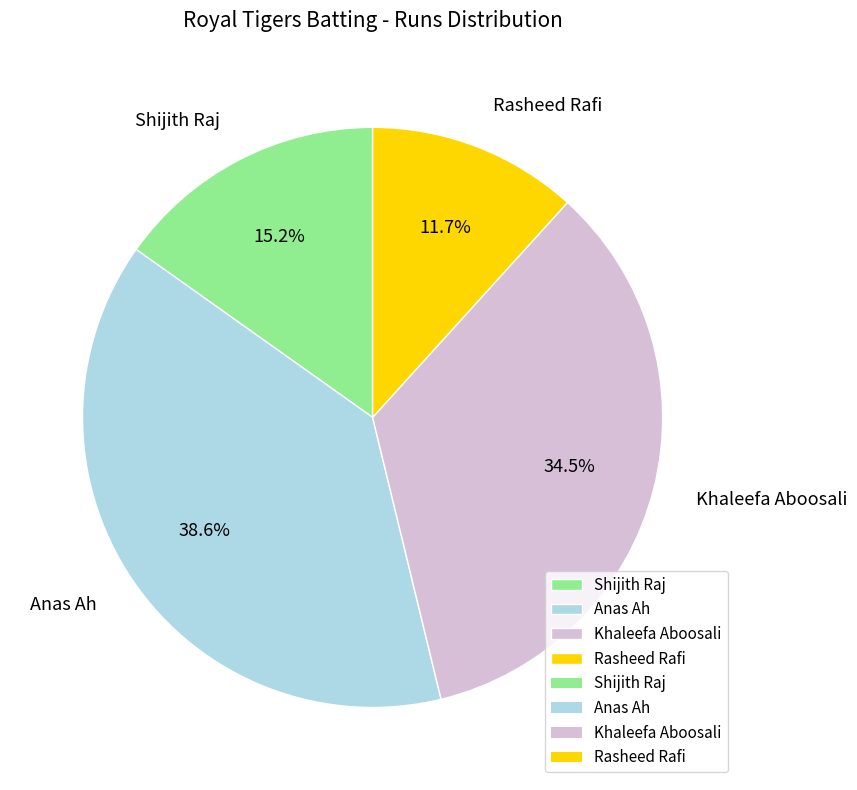

Which category has the smallest portion of the pie?

Rasheed Rafi